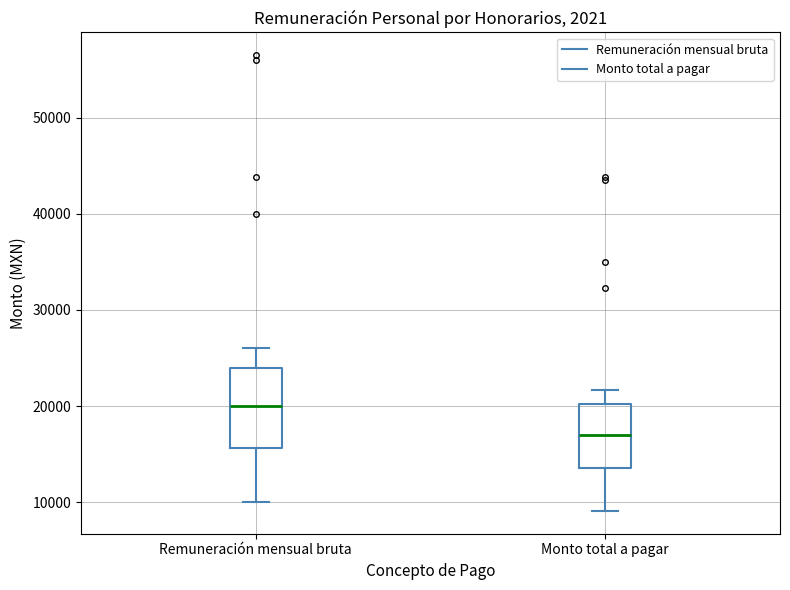

Reading left to right, transcribe this box plot: for each box, give where its median line is, the range the box spans, and where its two whiskers end, as read against the y-axis. The values are not printed on the chart, so give them approximately, as read against the axis.

Remuneración mensual bruta: median 20000, box 16000 to 24000, whiskers 10000 to 26000
Monto total a pagar: median 17000, box 14000 to 20000, whiskers 9000 to 22000